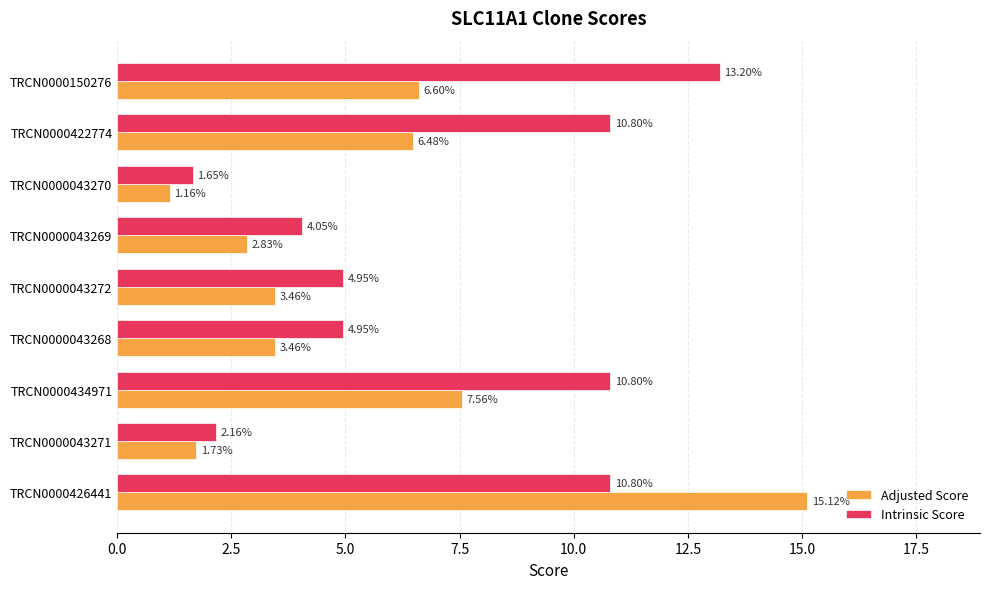

What are all the series names shown in the legend?

Adjusted Score, Intrinsic Score